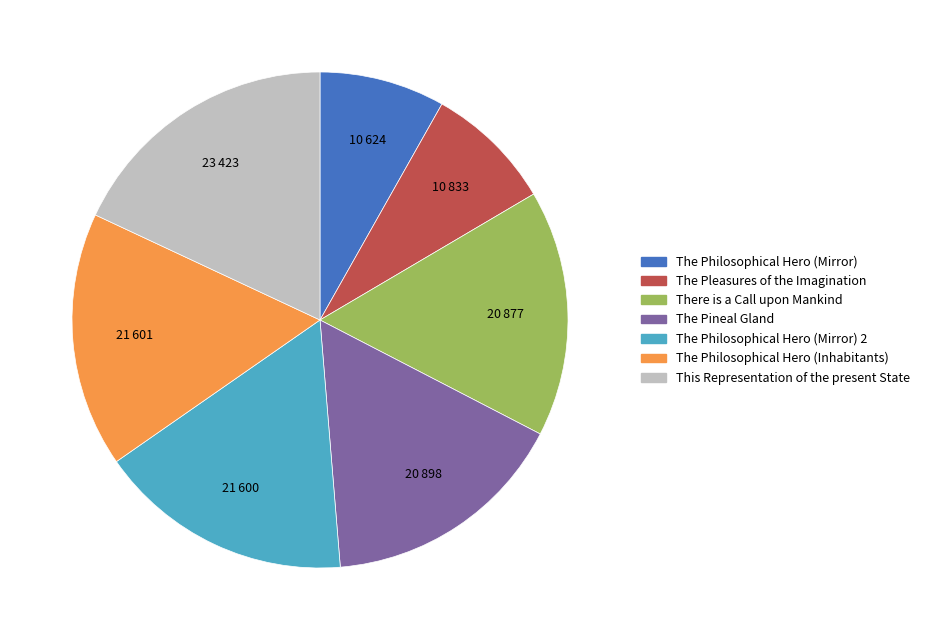

Does any single category account for the majority?

No